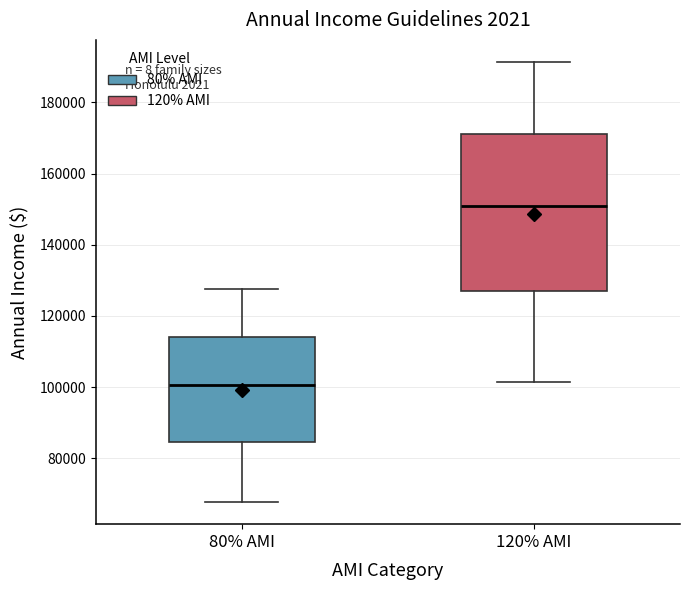

Which box has the lowest median line?

80% AMI